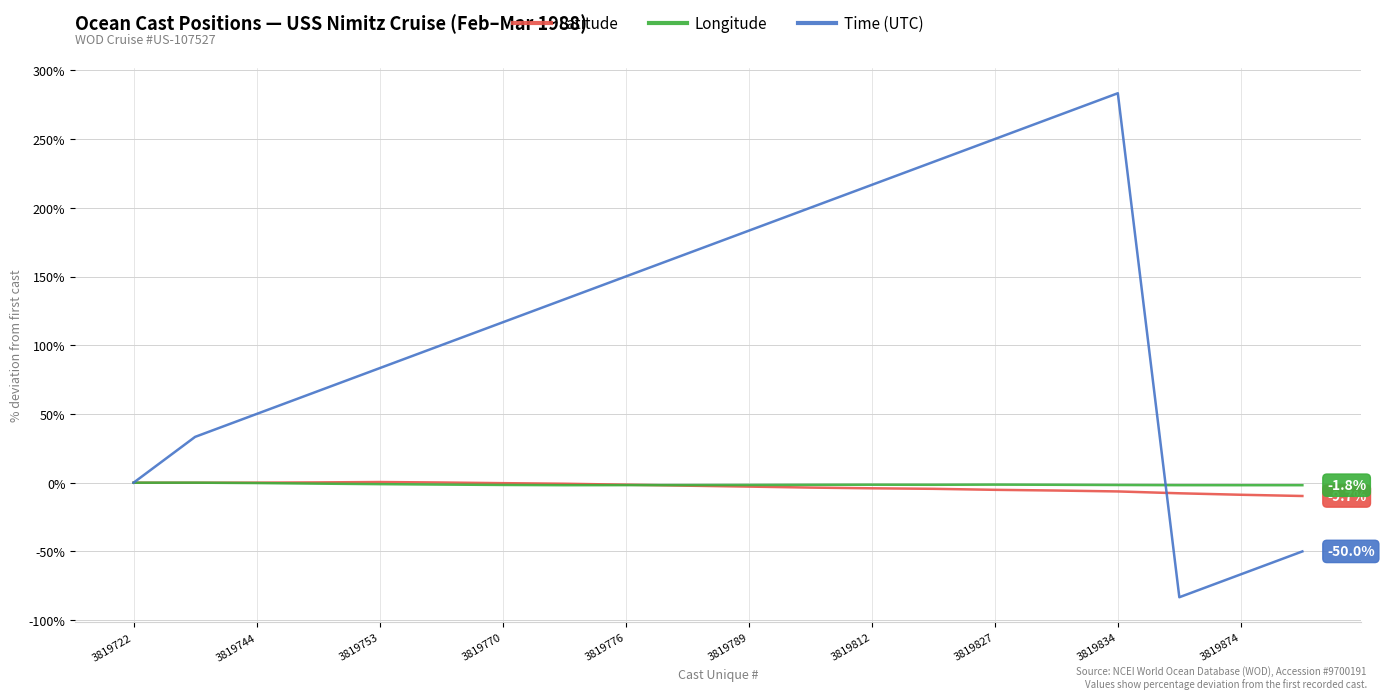

What is the highest value of the Time (UTC) series?

283.3